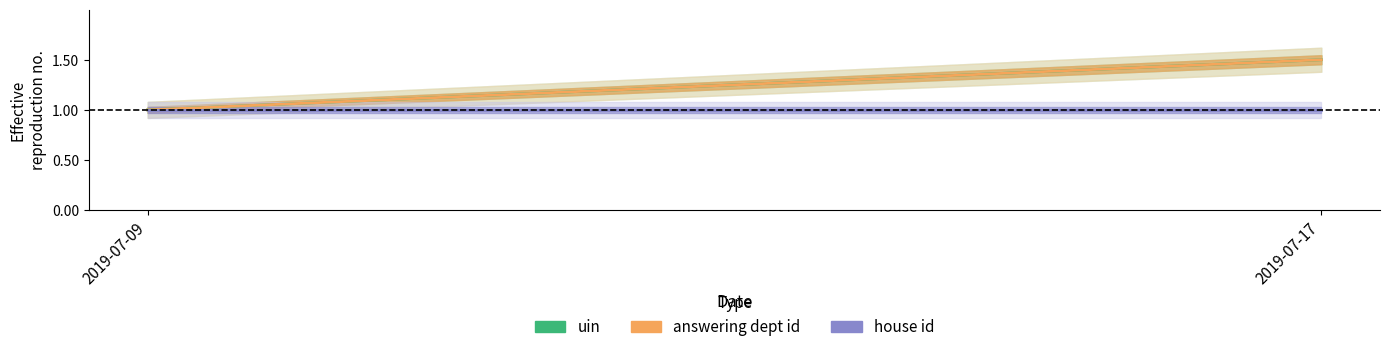

At which category does the chart reach its peak across all series?

2019-07-17